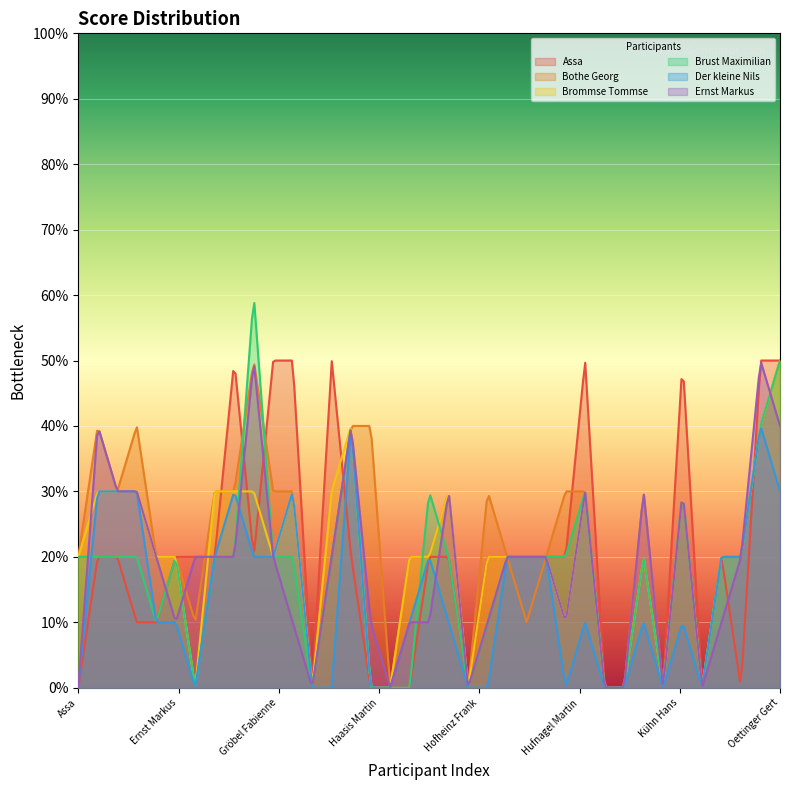

Which category has the highest value in the Ernst Markus series?

Gloria Viktoria